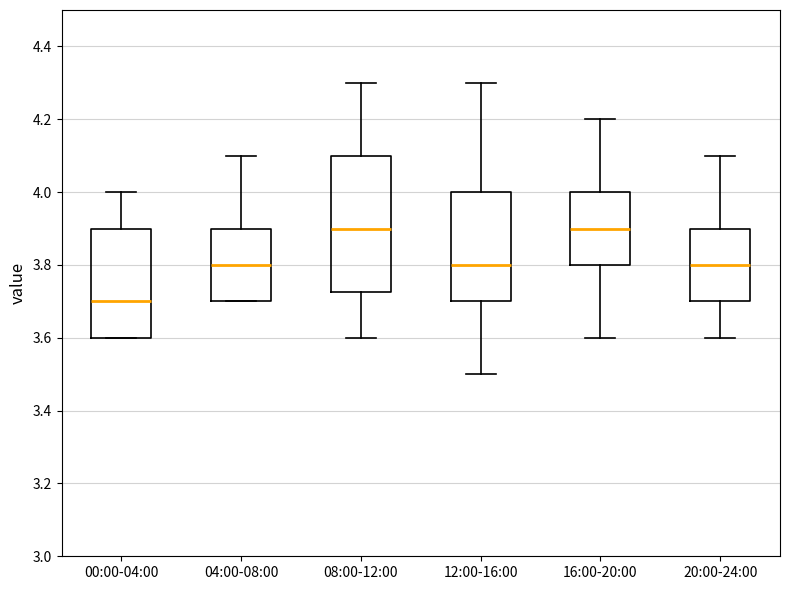

Where does the upper whisker of the box for 04:00-08:00 end on the y-axis? The values are not printed on the chart, so give them approximately, as read against the axis.

4.10